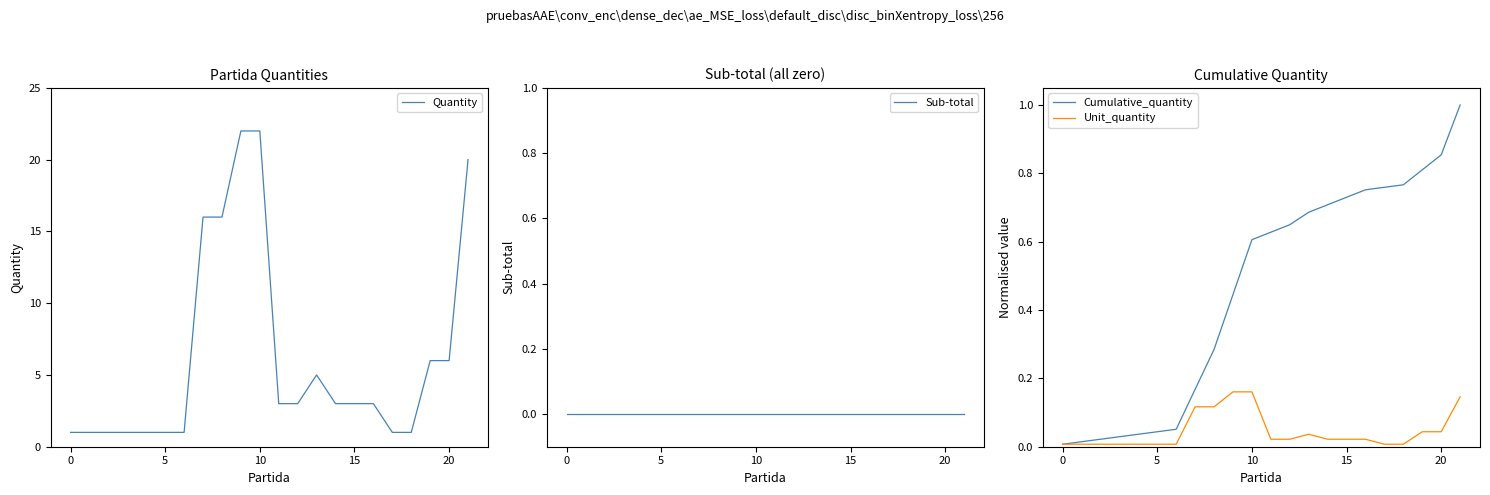

Is it true that Cumulative_quantity equals 0.7 at 14?

True